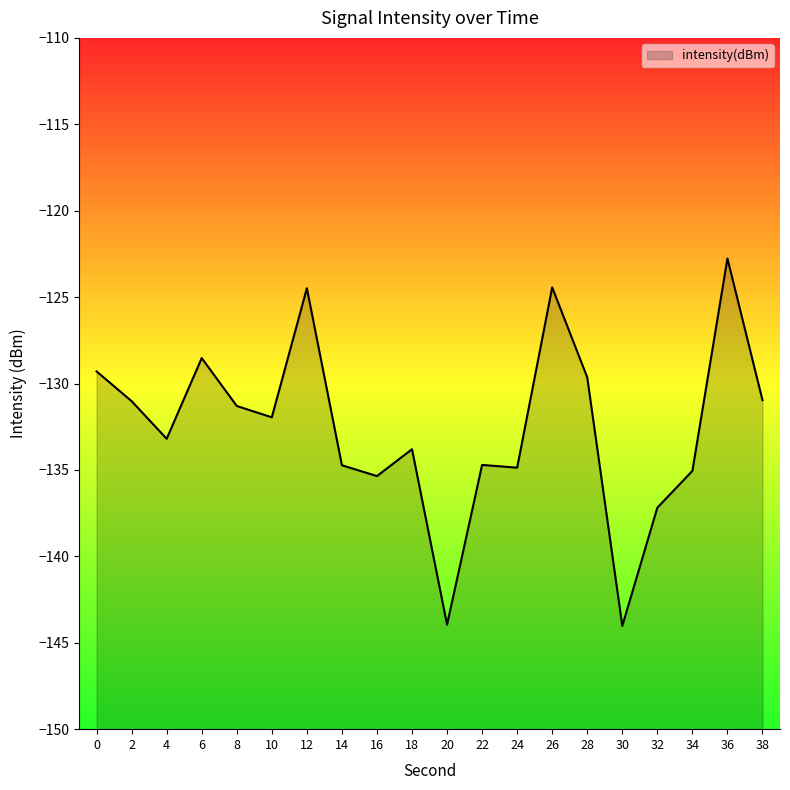

Is it true that the value at 24 is -90.2?

False